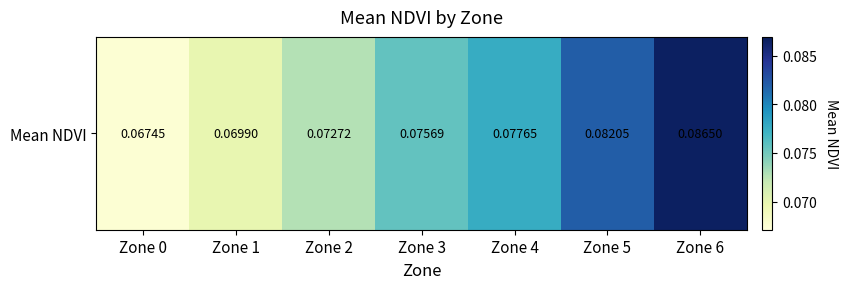

Count the values in the range 0 to 1.

7